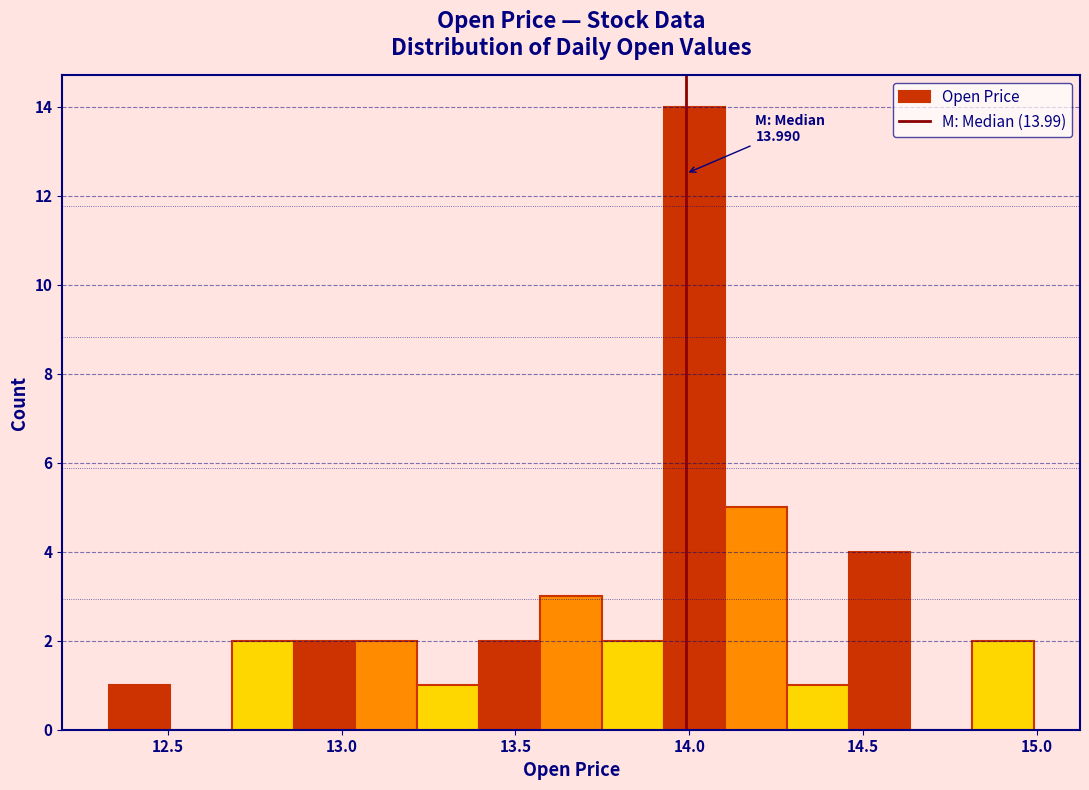

Around what value on the x-axis is the tallest bar? Give the approximate position of its centre, as read against the axis.

14.00